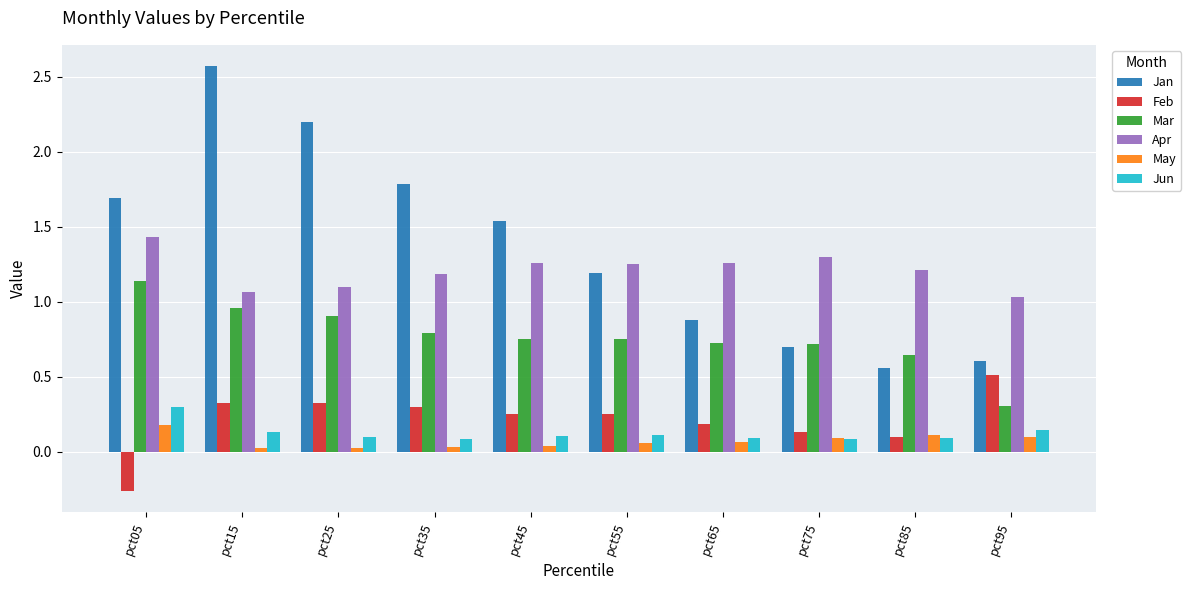

List the series in order of their peak value, highest first.

Jan, Apr, Mar, Feb, Jun, May